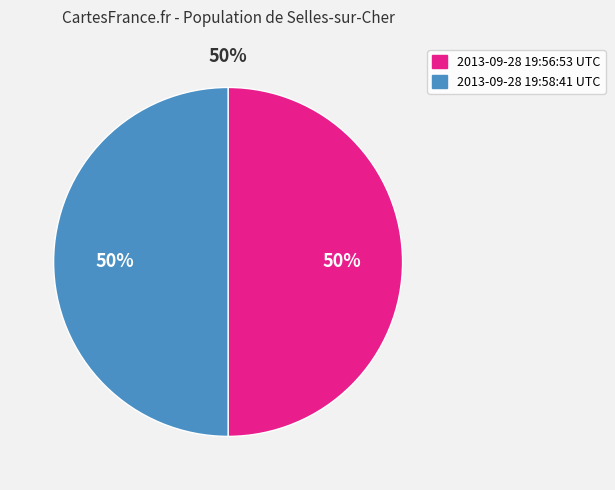

True or false: 2013-09-28 19:56:53 UTC accounts for 60% of the total.

False